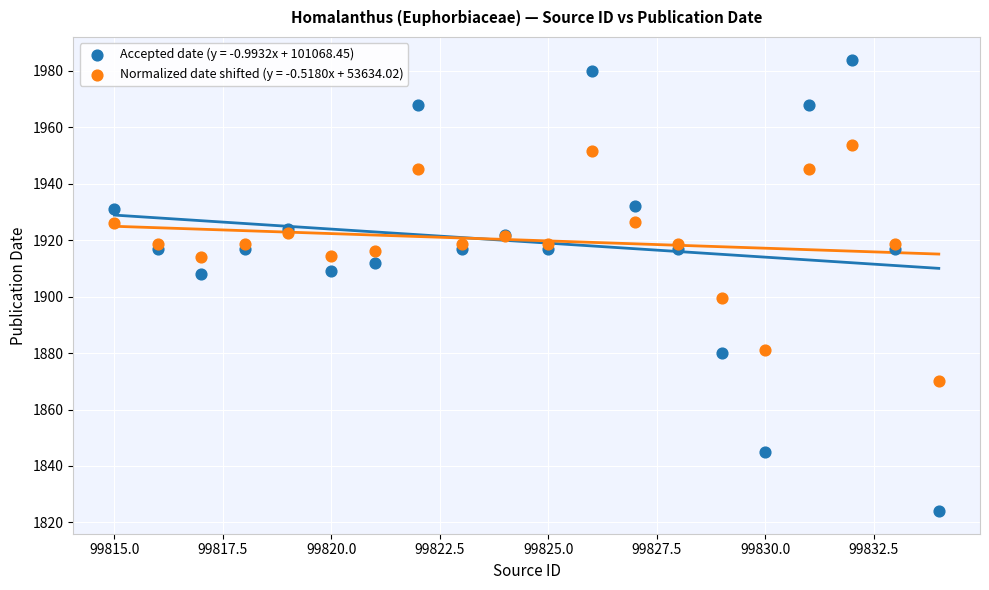

Which series has the widest spread of Y values?

Accepted date (y = -0.9932x + 101068.45)